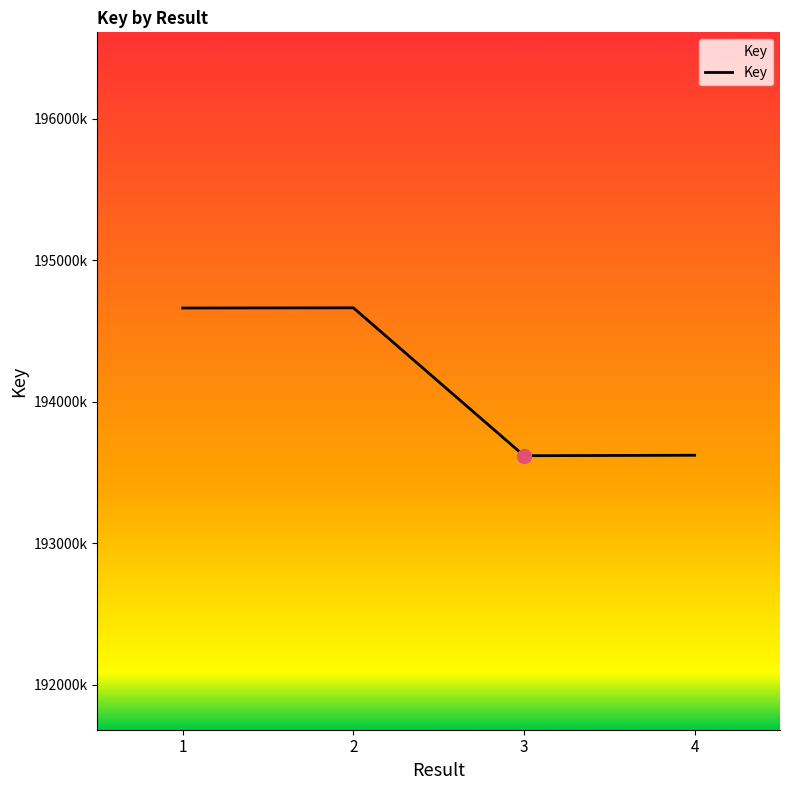

Is this an area chart (filled region under the line)?

Yes